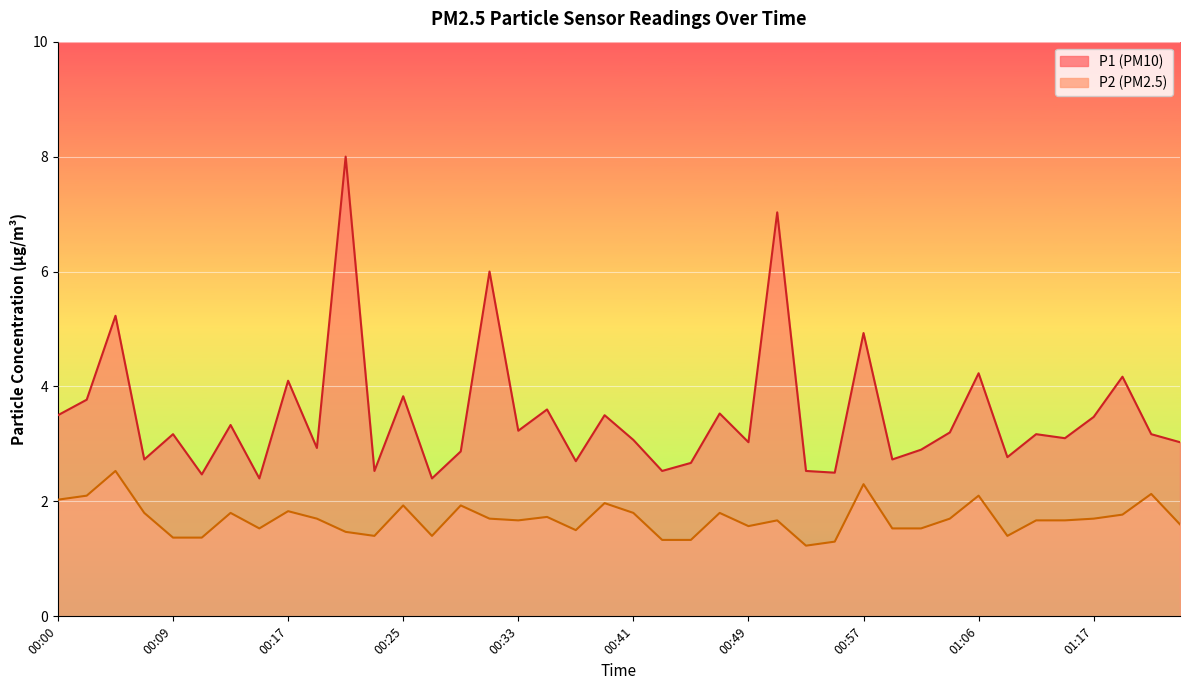

The value of P1 at 00:47 is 3.5. True or false?

True